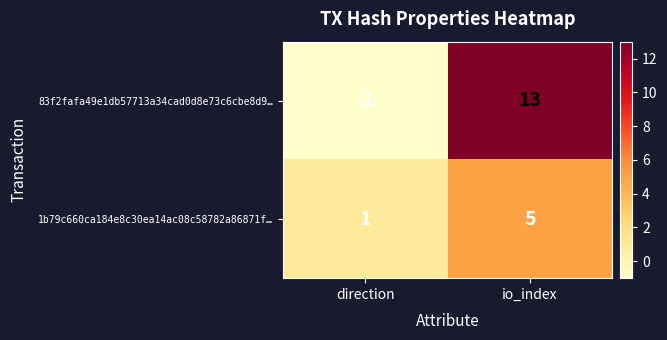

At which category is the sum across all series the highest?

io_index